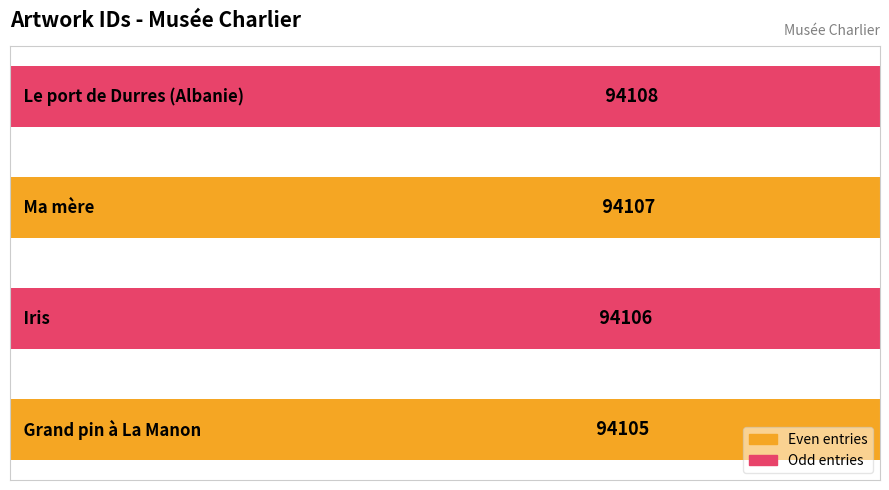

Reading right to left, transcribe all the data shown in this chart.

94108	94107	94106	94105